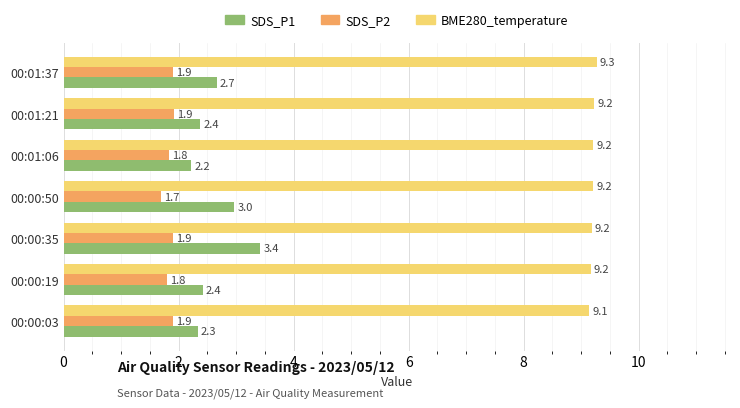

Which series has the widest spread of values?

SDS_P1